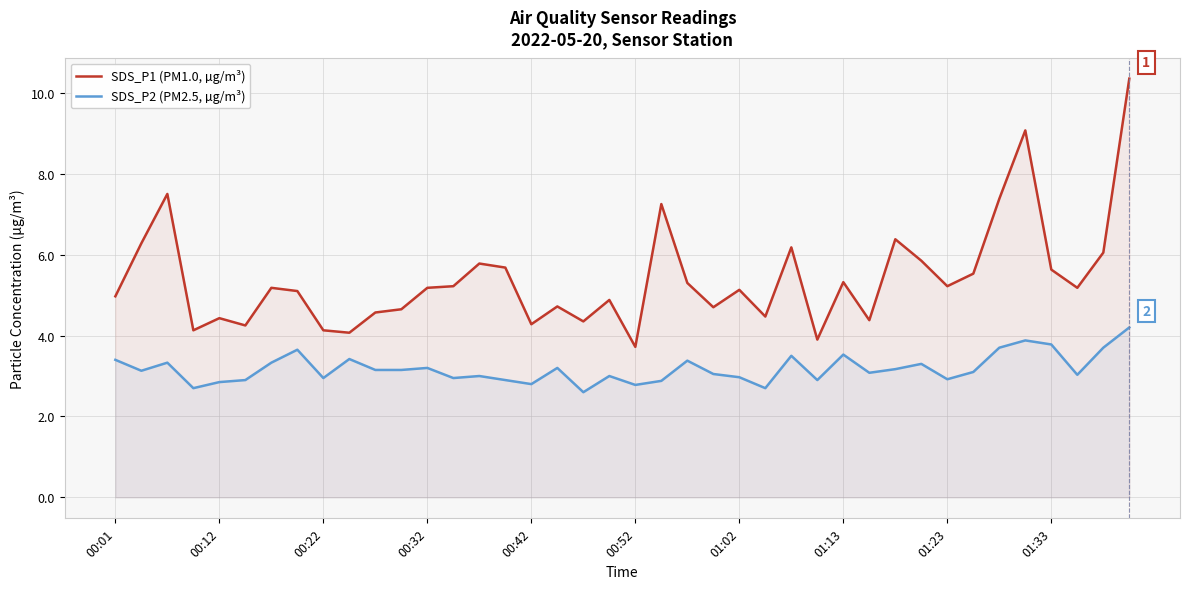

What is the sum of all SDS_P1 (PM1.0, µg/m³) values?

216.3